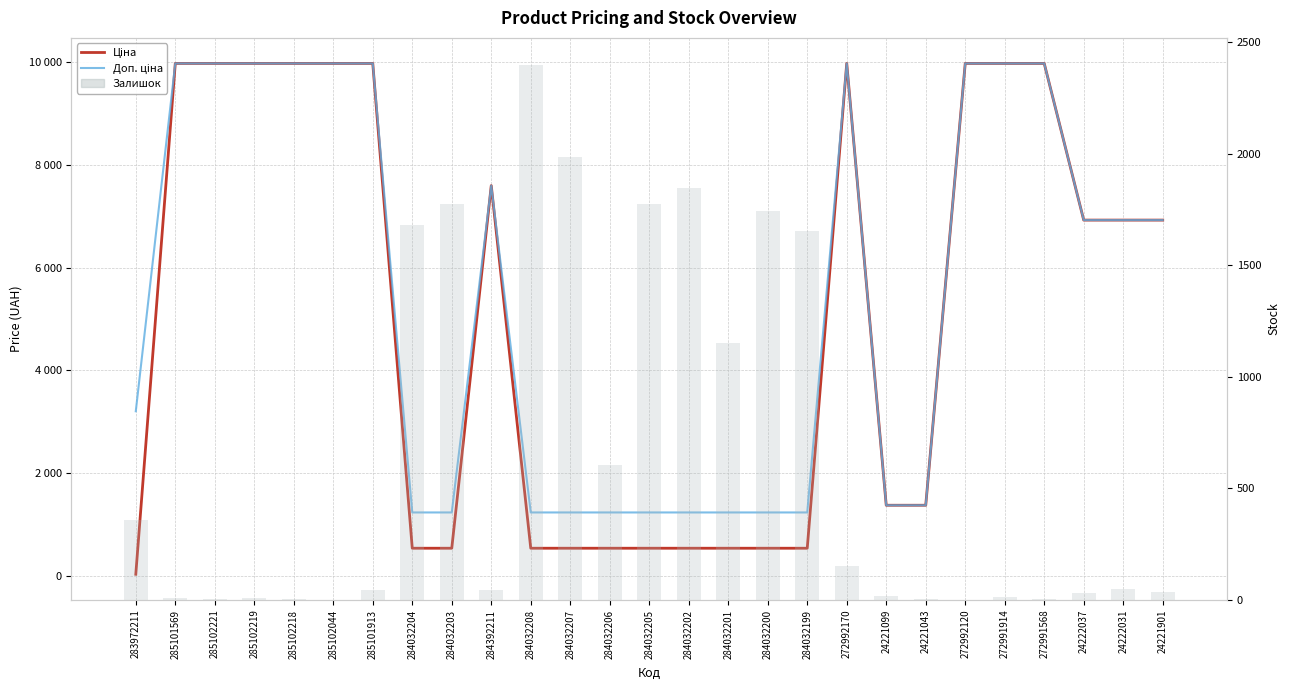

What is the value of the Ціна bar at the 7th from the left?

9975.0